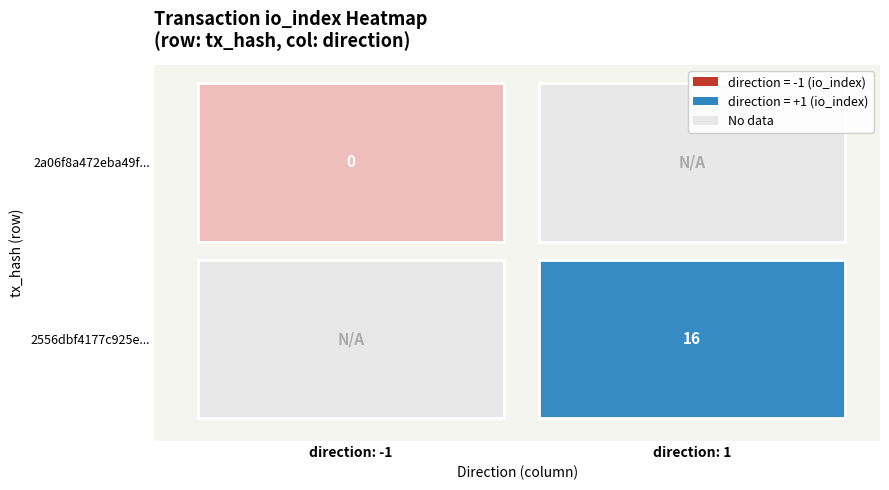

Rank the series by their average value, from highest to lowest.

2556dbf4177c925ed6b522f2047e0730c38e793, 2a06f8a472eba49f625ae297668ed6bde88813a